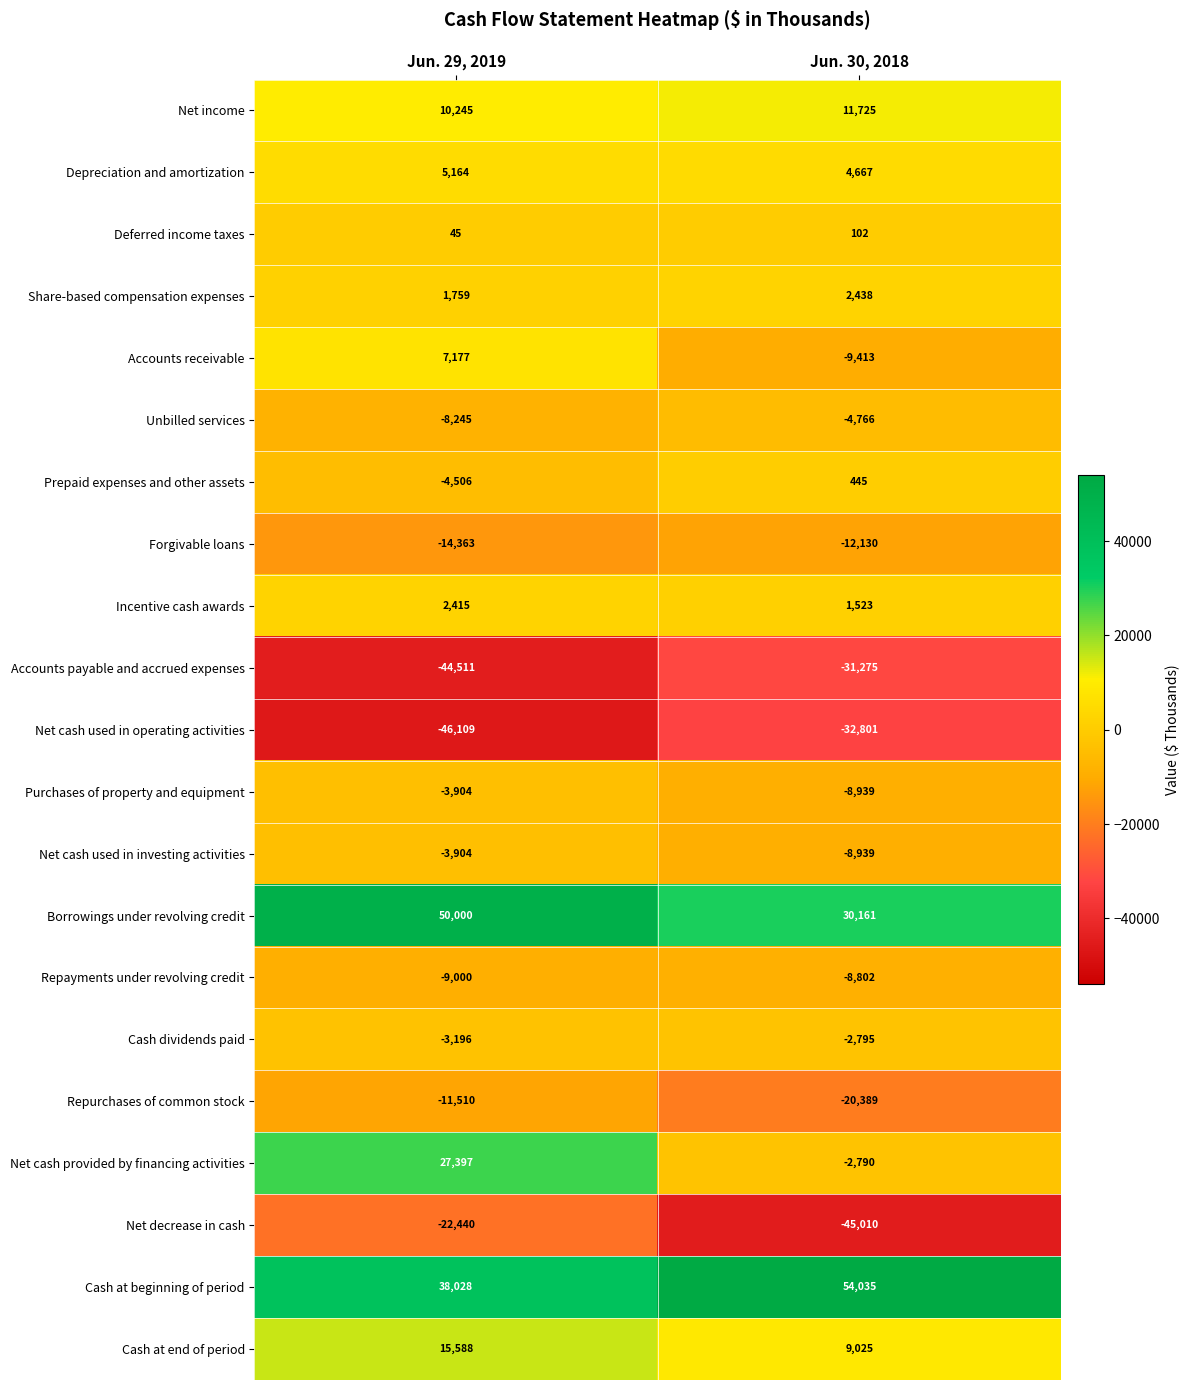

The Net cash used in operating activities series shows -79966 at Jun. 29, 2019. True or false?

False